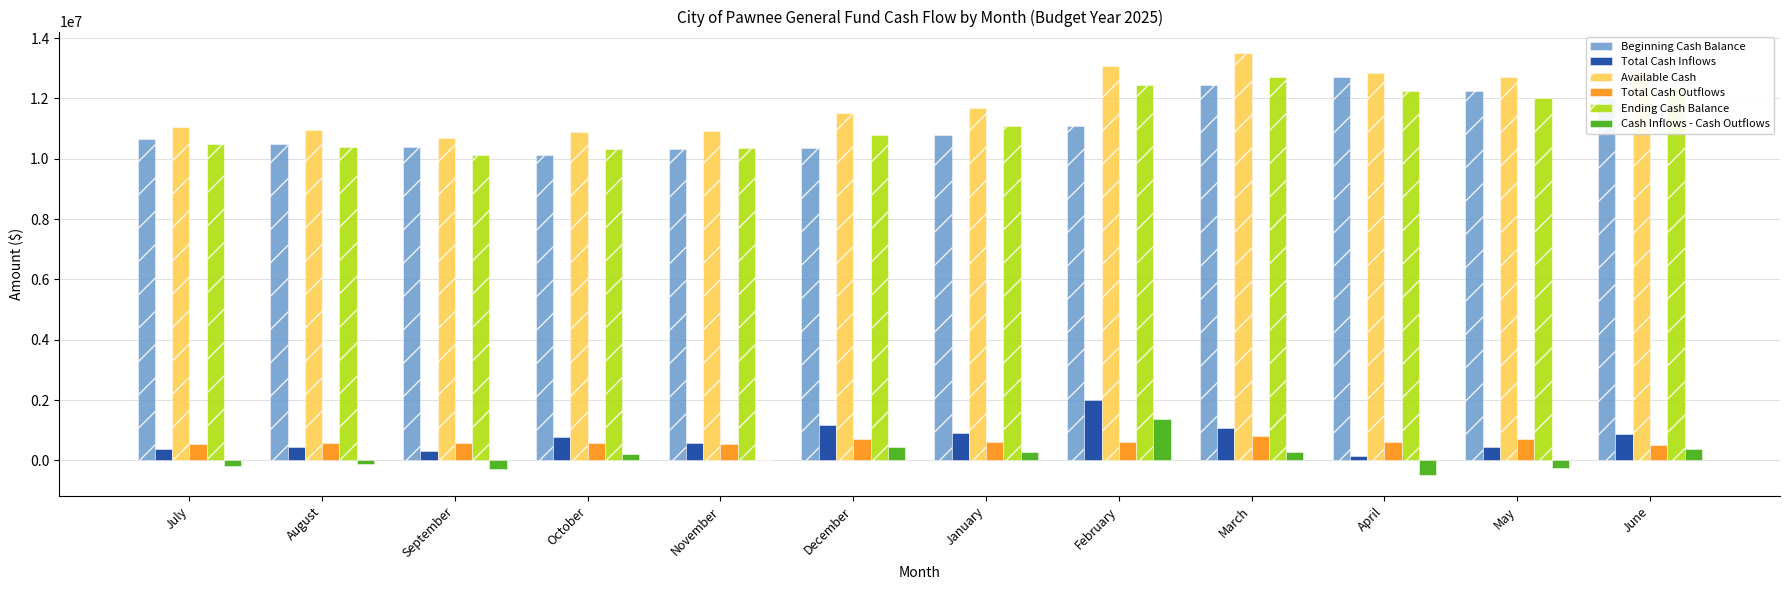

Is the value of Total Cash Outflows at June greater than the value of Total Cash Inflows at September?

Yes